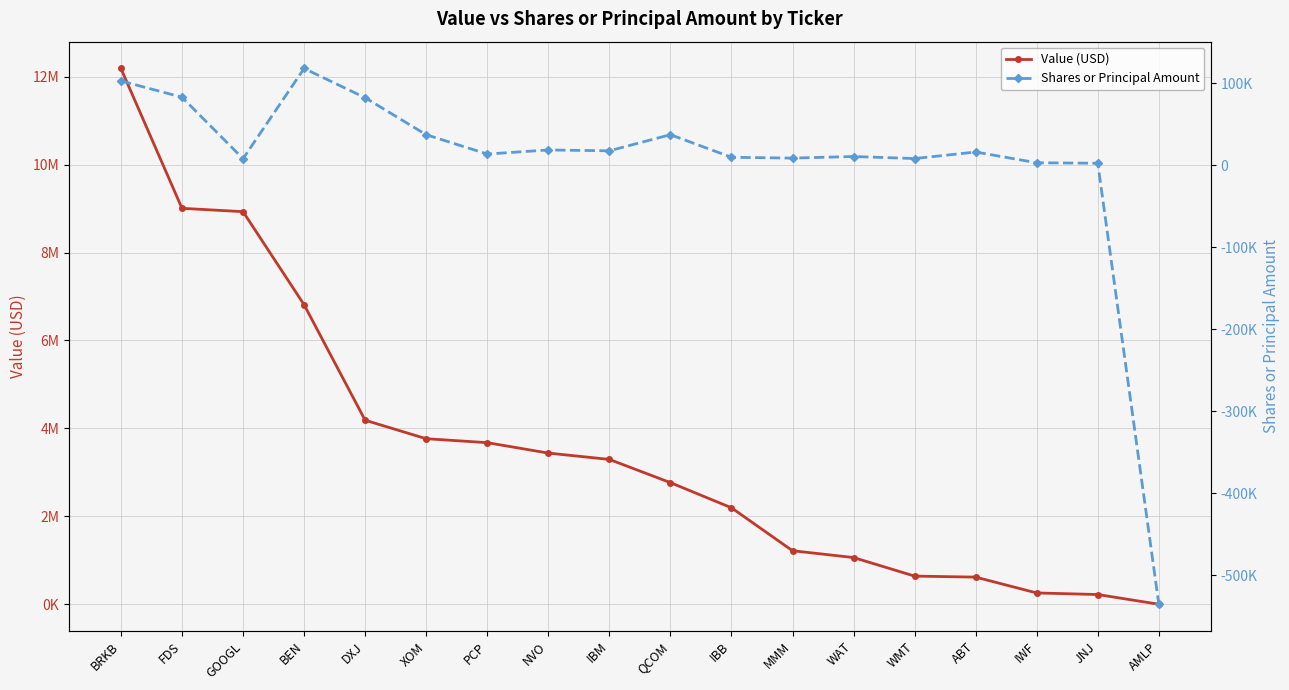

Which category has the highest value in the Value (USD) series?

BRKB